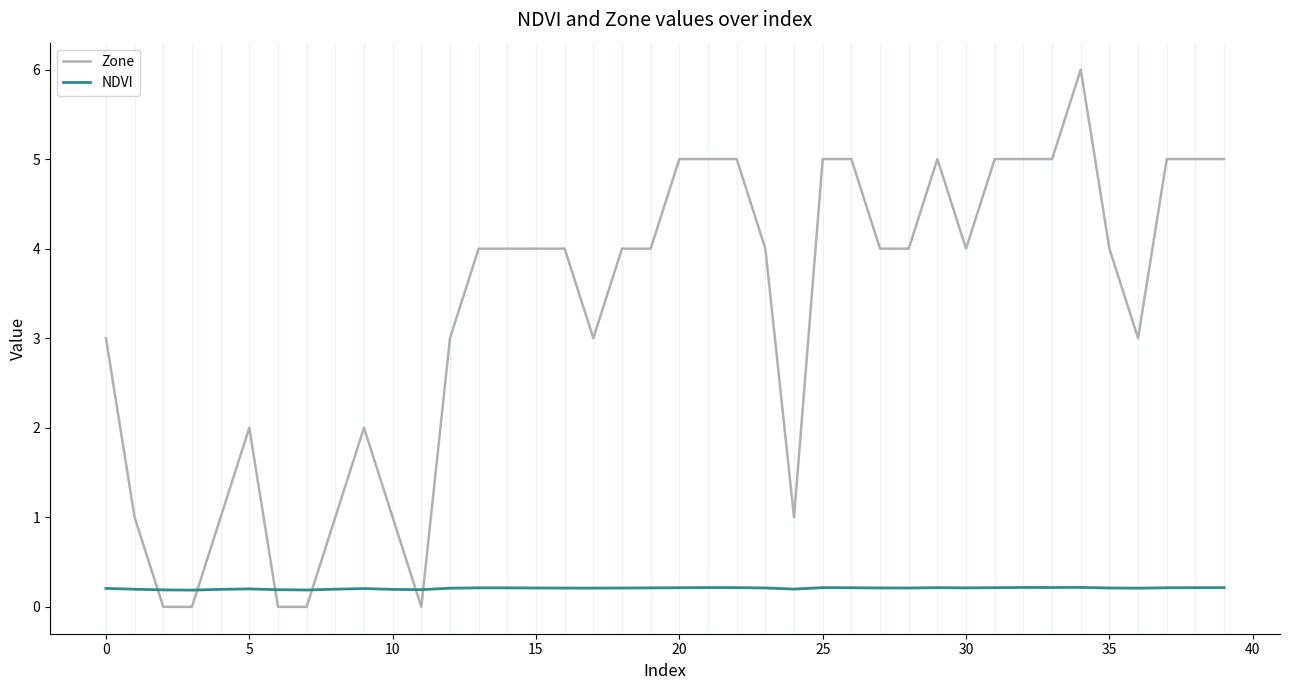

Does the chart have visible grid lines?

No